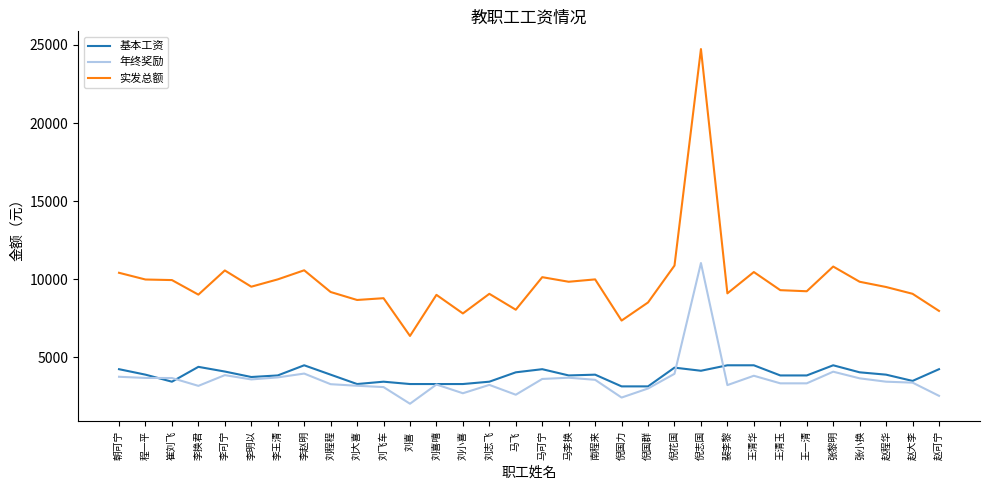

What is the difference between the maximum and minimum values in the 基本工资 series?

1350